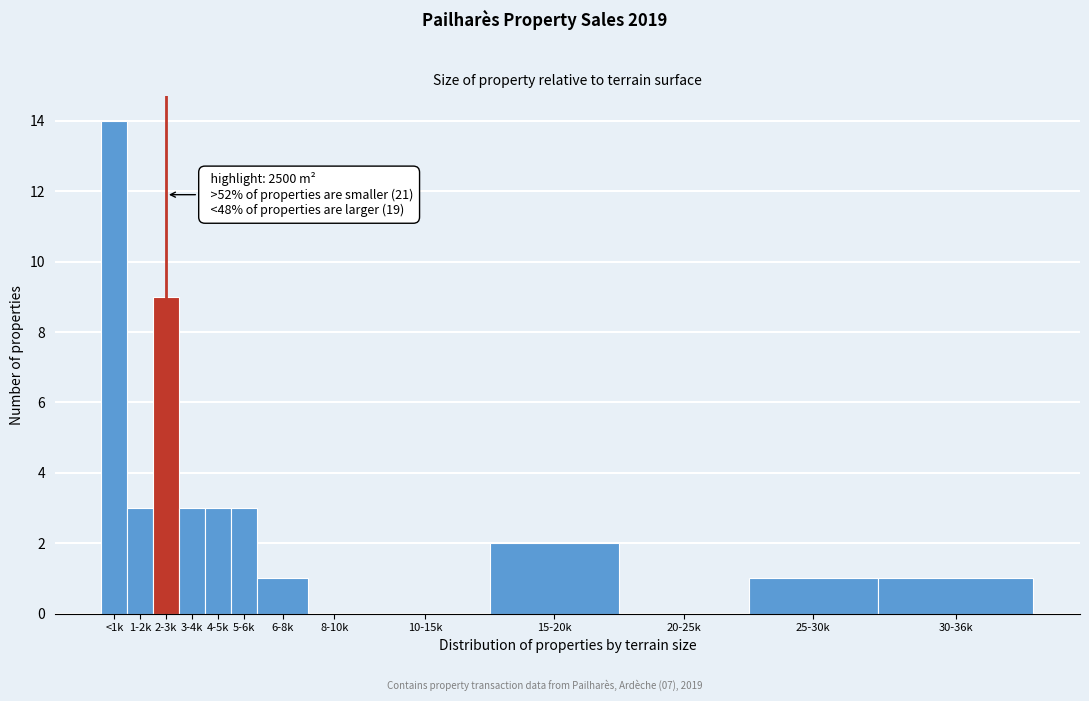

Reading left to right, transcribe all the data shown in this chart.

<1k=14	1-2k=3	2-3k=9	3-4k=3	4-5k=3	5-6k=3	6-8k=1	8-10k=0	10-15k=0	15-20k=2	20-25k=0	25-30k=1	30-36k=1